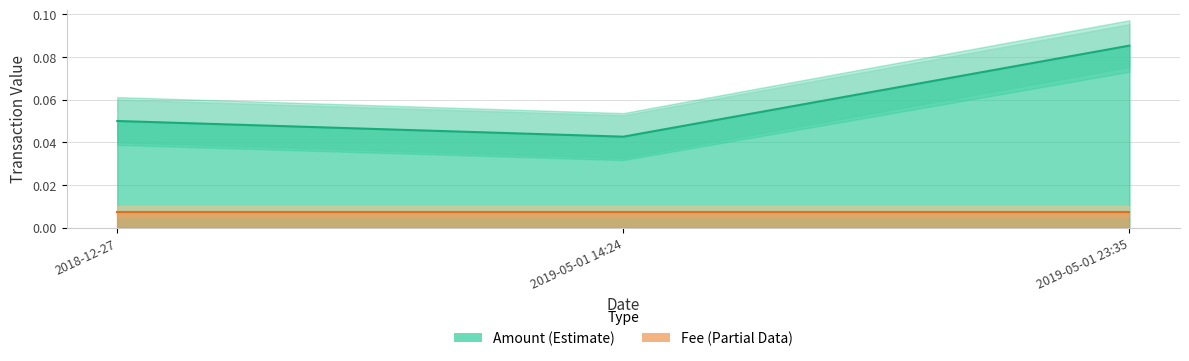

What is the sum of the values at 2019-05-01 23:35 and 2018-12-27?

0.1